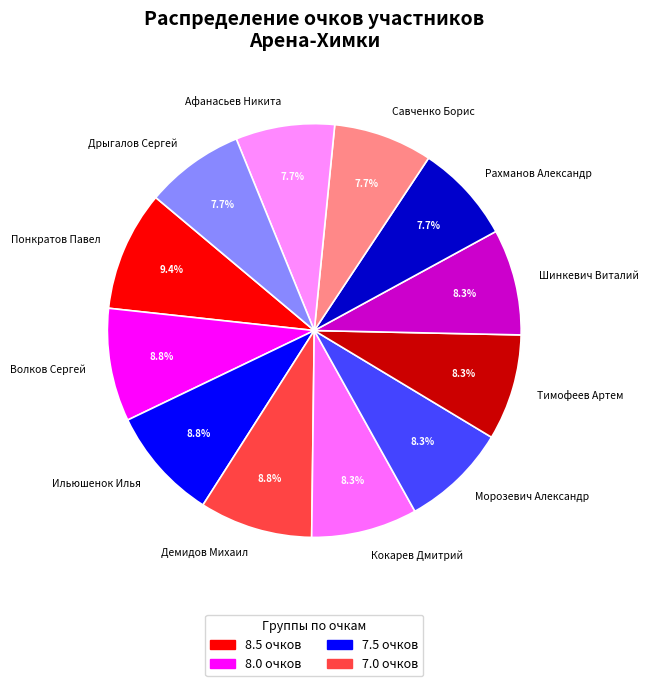

To the nearest percent, what is the combined percentage of Рахманов Александр and Ильюшенок Илья?

17%